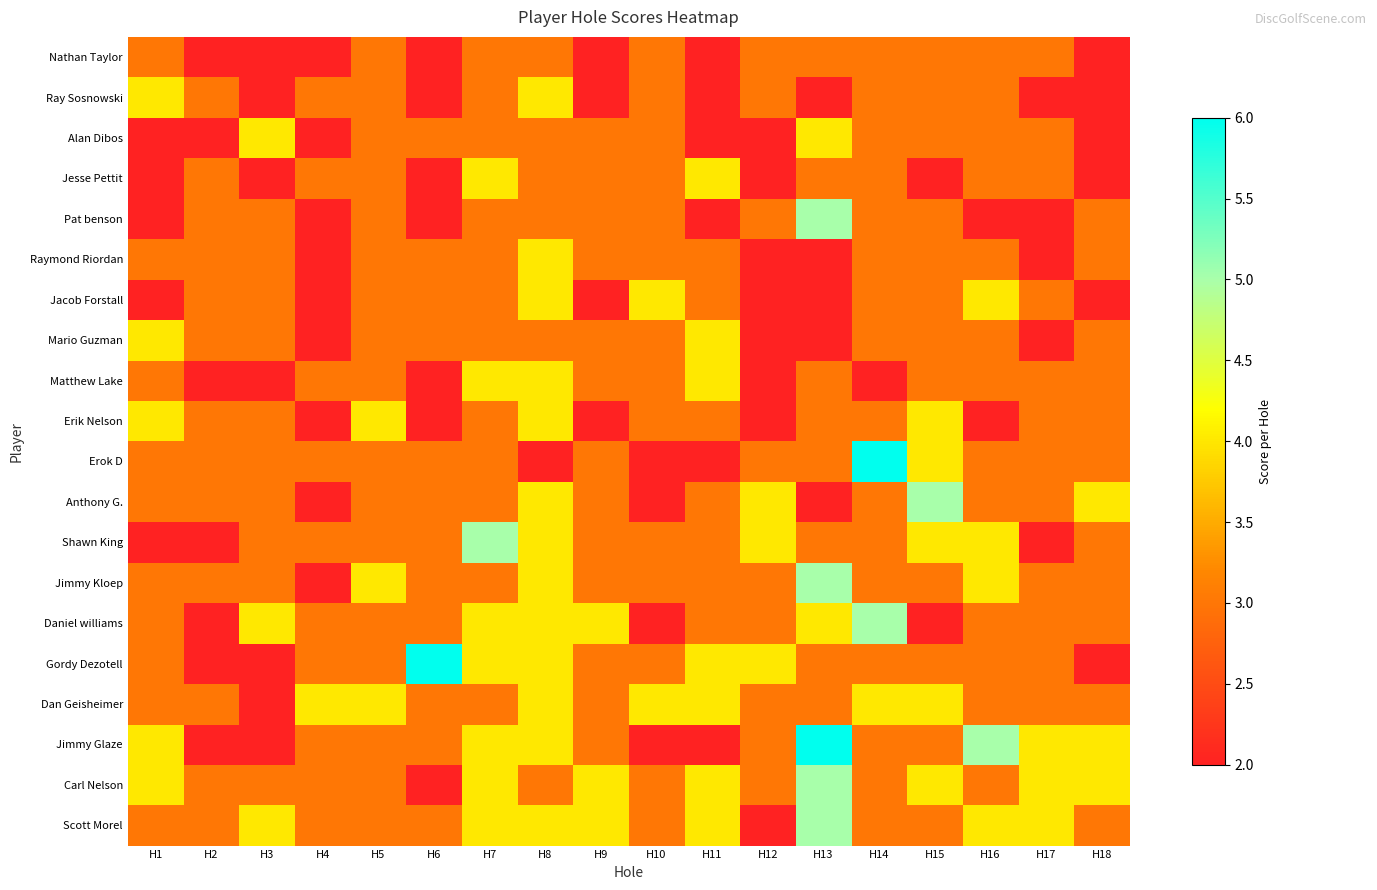

What is the total value across all series at H12?

55